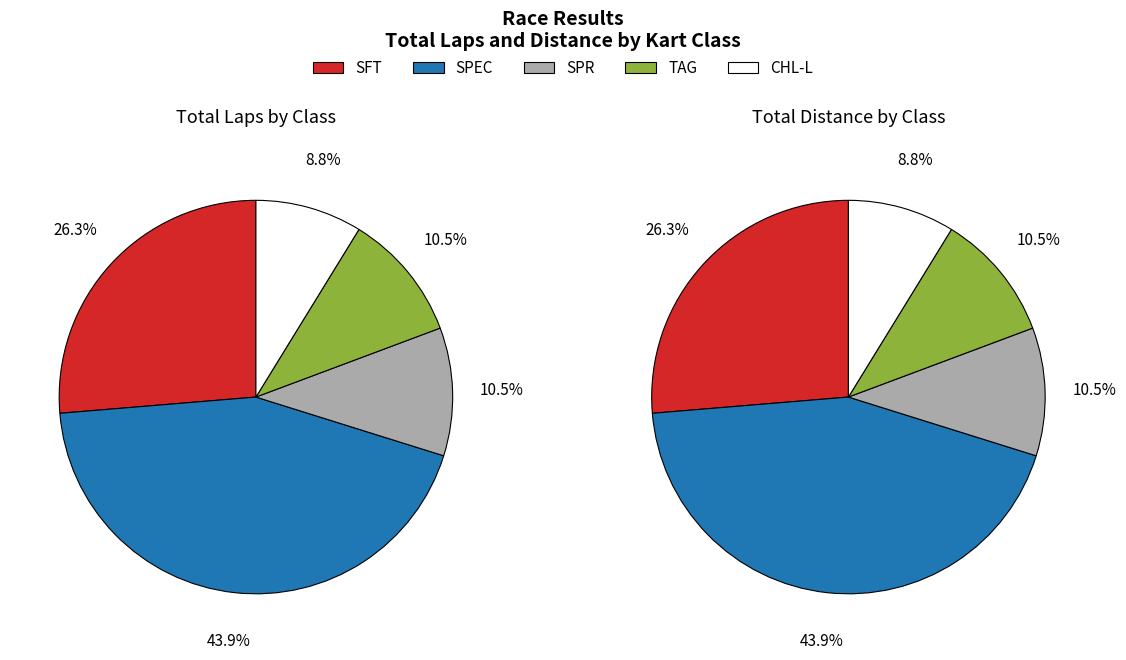

The SFT slice represents 95% of the pie. True or false?

False